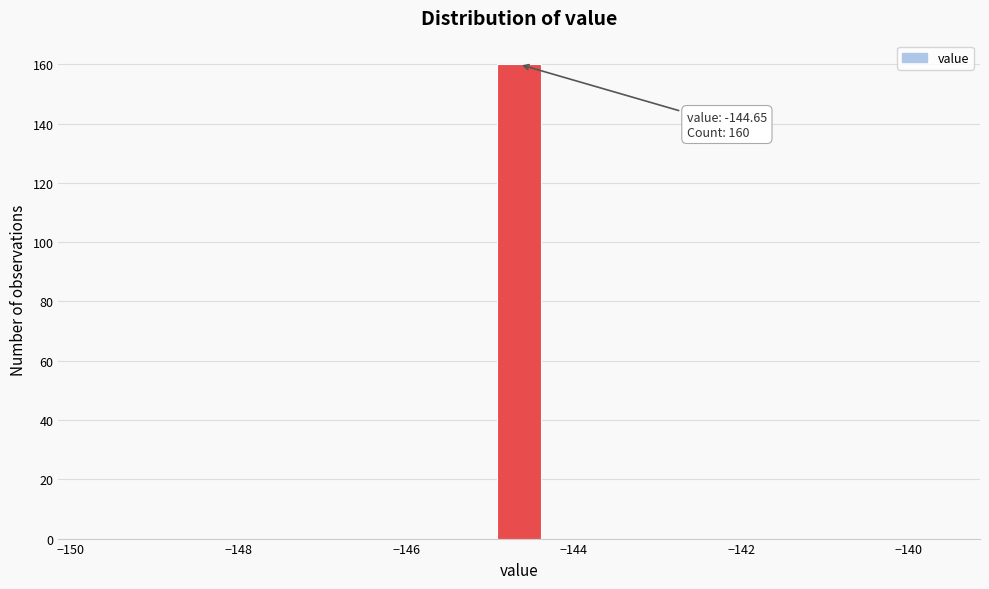

Around what value on the x-axis is the tallest bar? Give the approximate position of its centre, as read against the axis.

-144.6